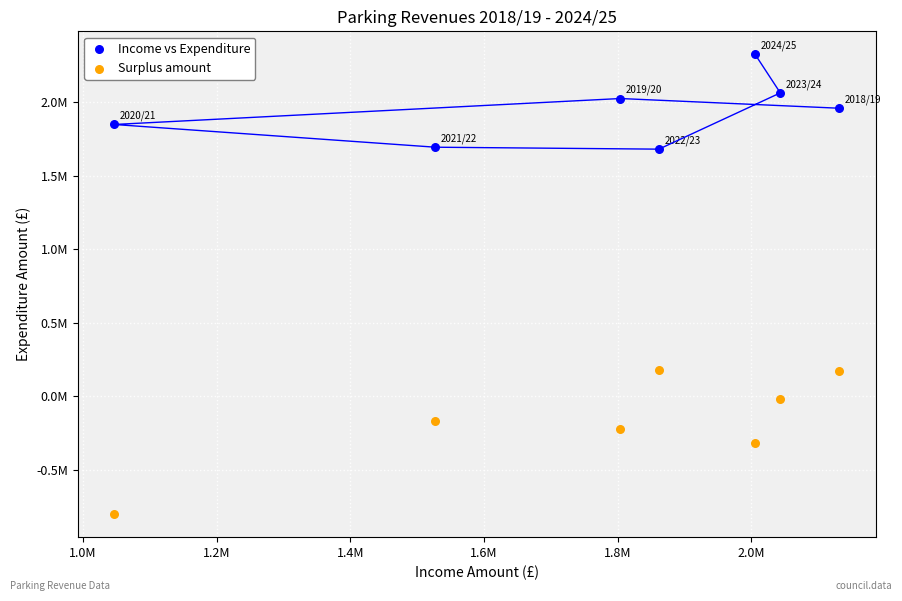

Which series has the largest Y range (max minus min)?

Surplus amount